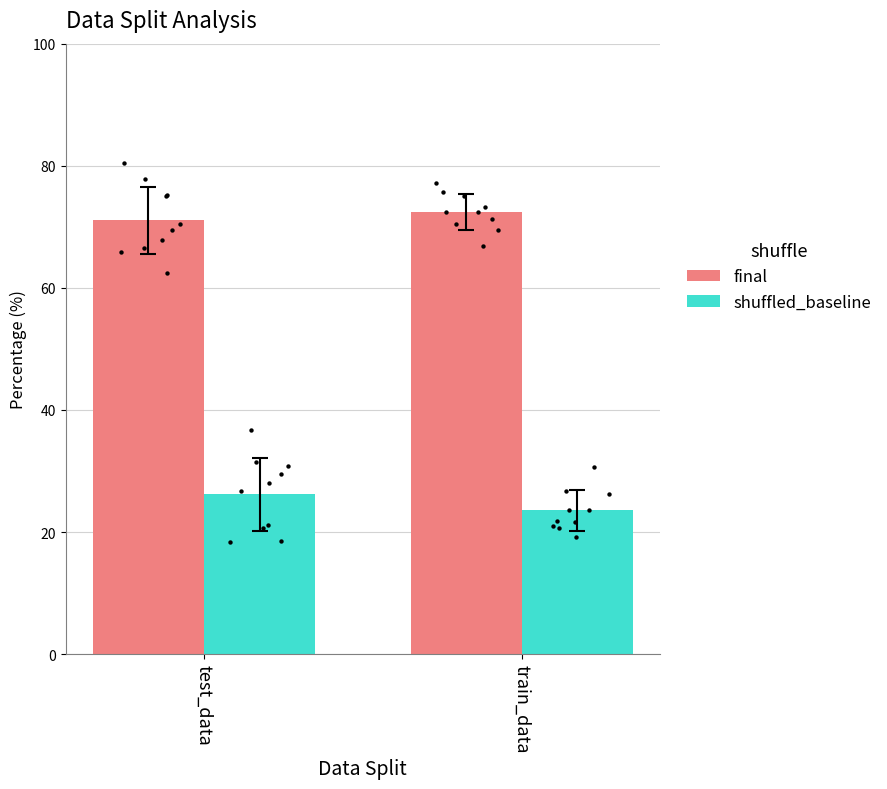

At how many categories does at least one series exceed 30?

2